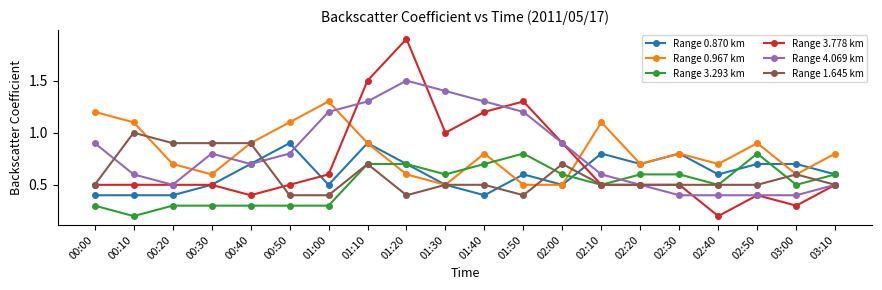

What is the difference between the Range 1.645 km values at 00:50 and 02:00?

0.3